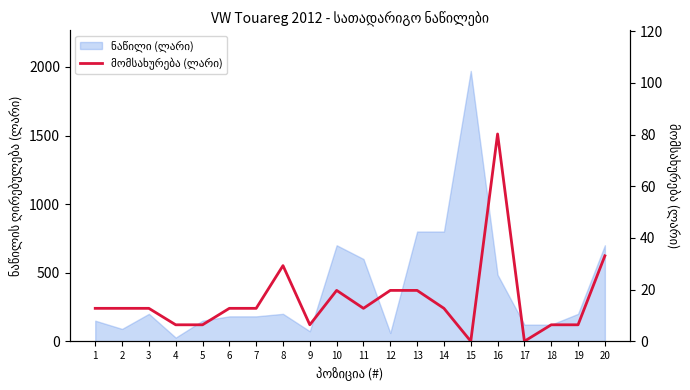

Reading right to left, list all the values displayed in this chart.

20=33.1	19=6.4	18=6.4	17=0.0	16=80.3	15=0.0	14=12.7	13=19.7	12=19.7	11=12.7	10=19.7	9=6.4	8=29.3	7=12.7	6=12.7	5=6.4	4=6.4	3=12.7	2=12.7	1=12.7